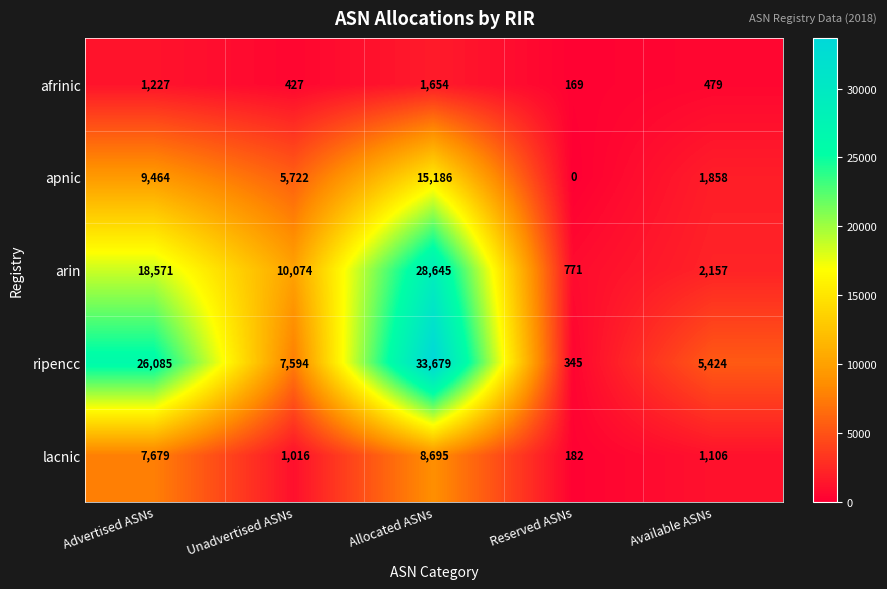

Reading right to left, extract all data points from this chart.

afrinic: 479	169	1654	427	1227
apnic: 1858	0	15186	5722	9464
arin: 2157	771	28645	10074	18571
ripencc: 5424	345	33679	7594	26085
lacnic: 1106	182	8695	1016	7679